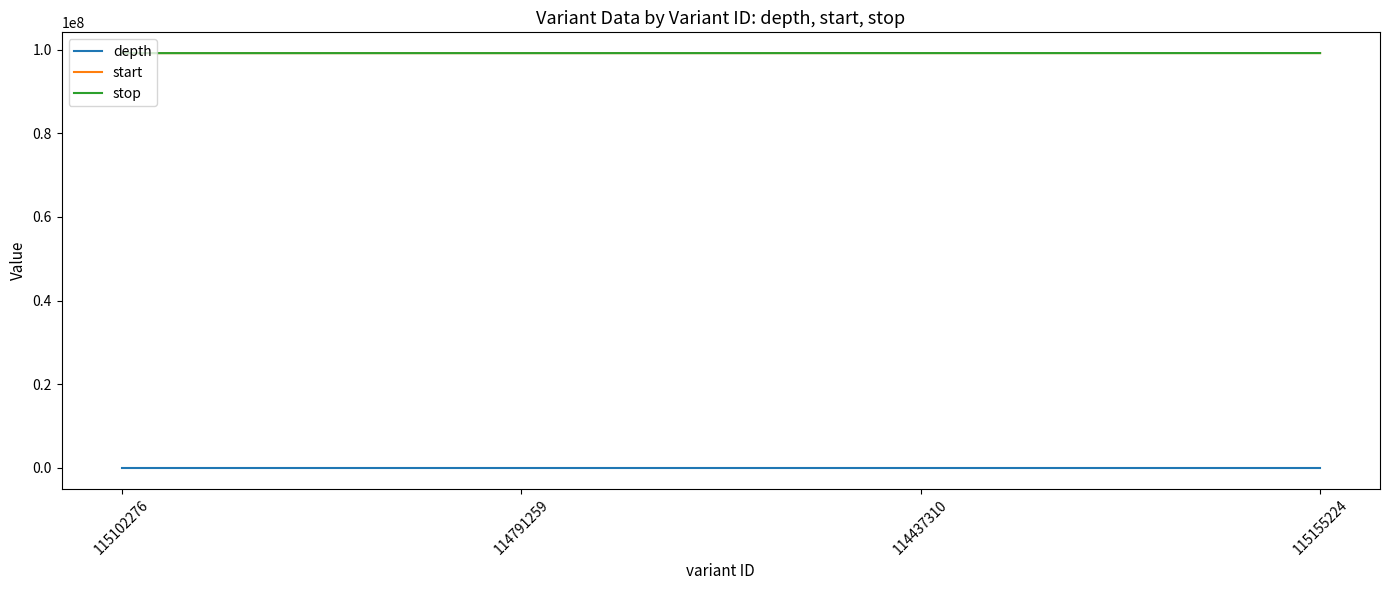

True or false: stop and depth intersect in this chart.

False